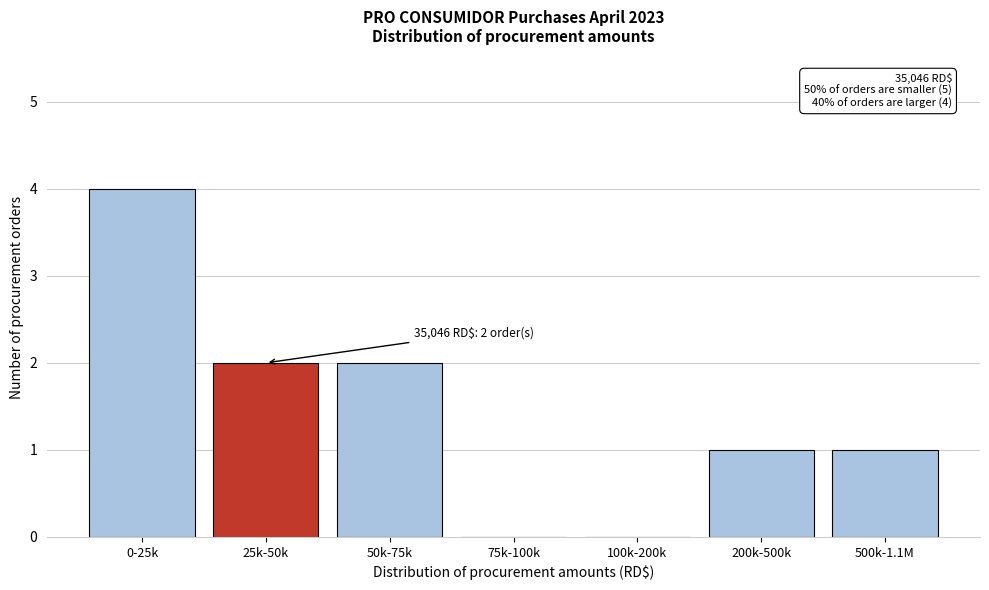

Reading right to left, transcribe all the data shown in this chart.

500k-1.1M=1	200k-500k=1	100k-200k=0	75k-100k=0	50k-75k=2	25k-50k=2	0-25k=4